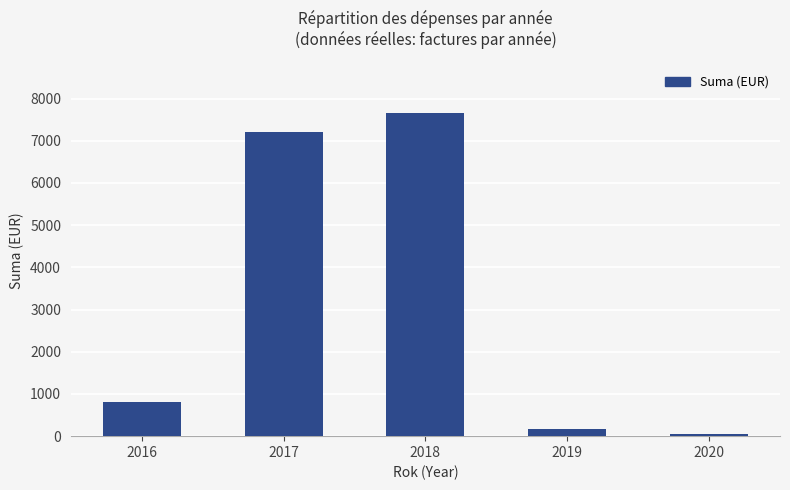

What is the ratio of the value at 2017 to the value at 2019?

40.6